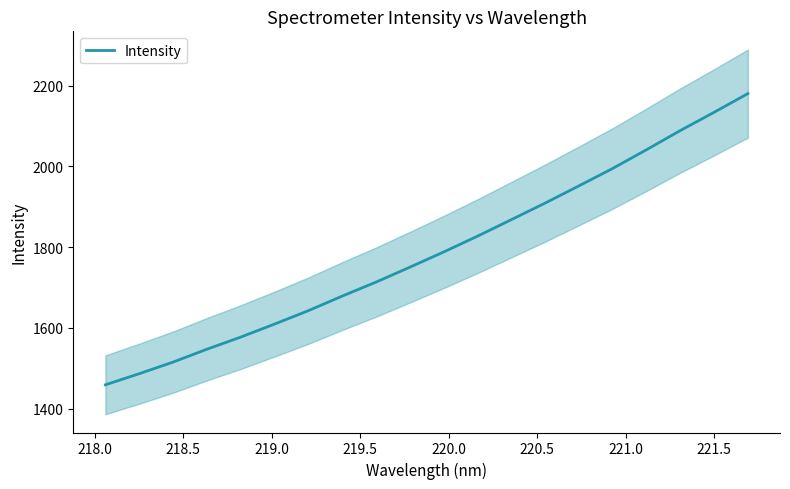

What is the greatest value displayed?

2180.1